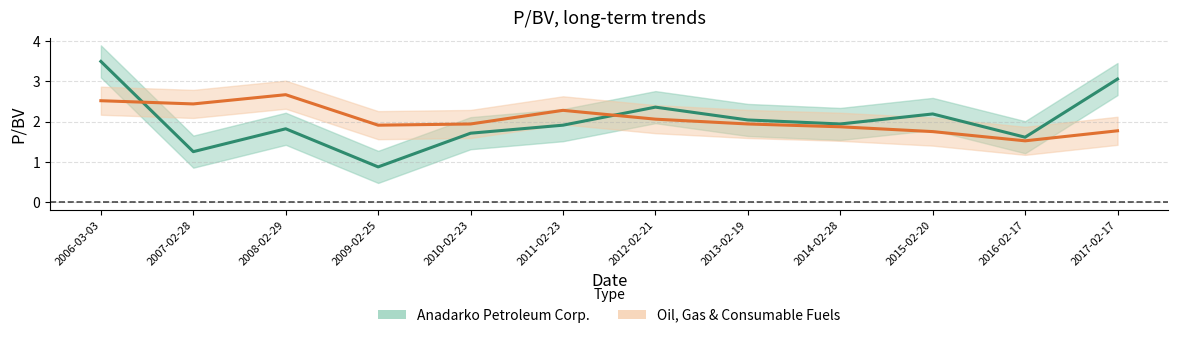

What is the label of the 7th point from the left?

2012-02-21